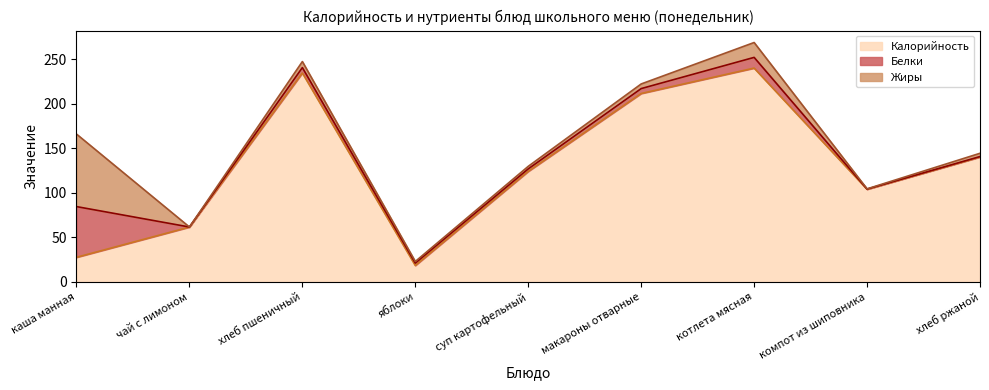

What position from the left is хлеб ржаной?

9